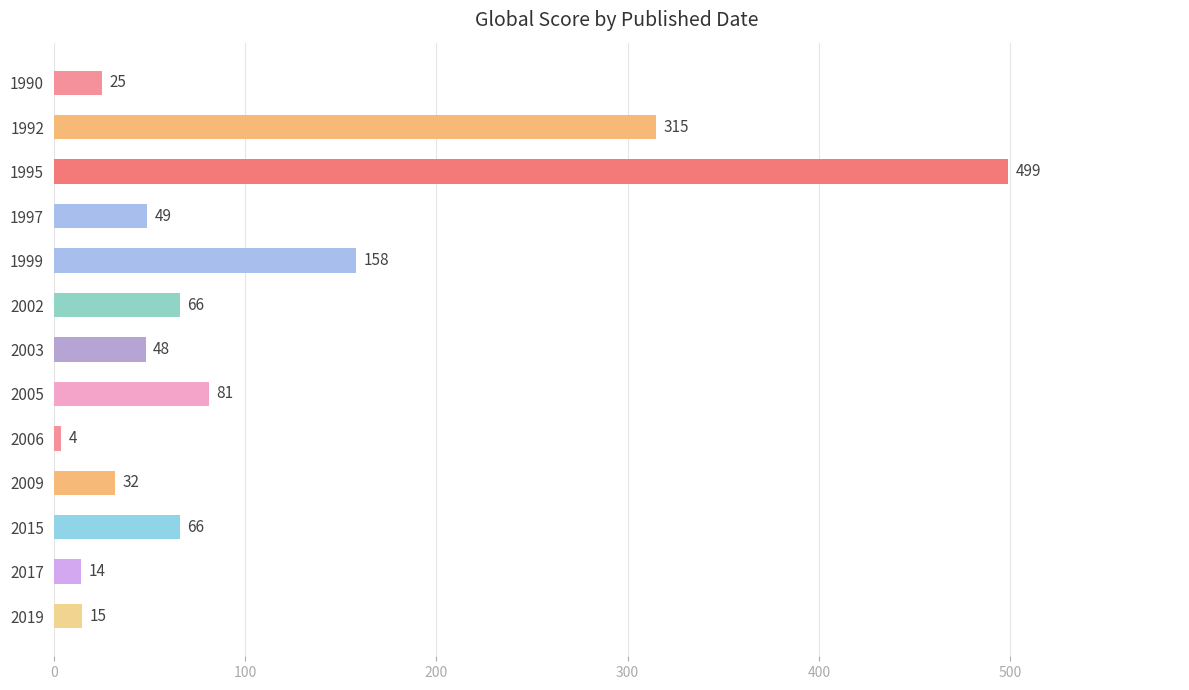

The value at 1990 is 25. True or false?

True